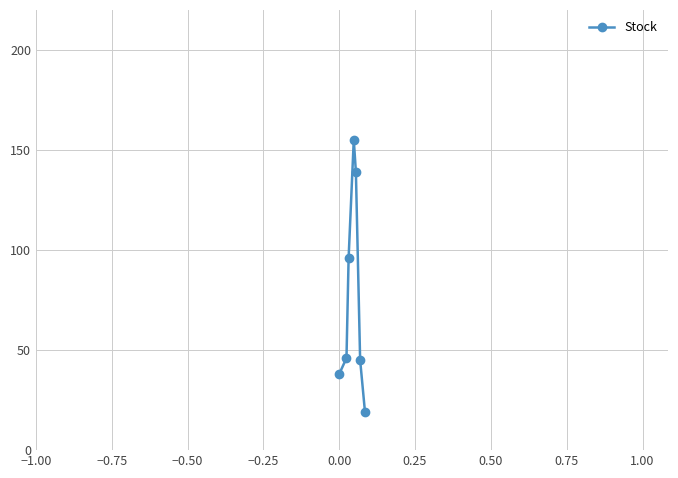

Reading right to left, what are all the values shown in this chart?

19	45	139	155	96	46	38